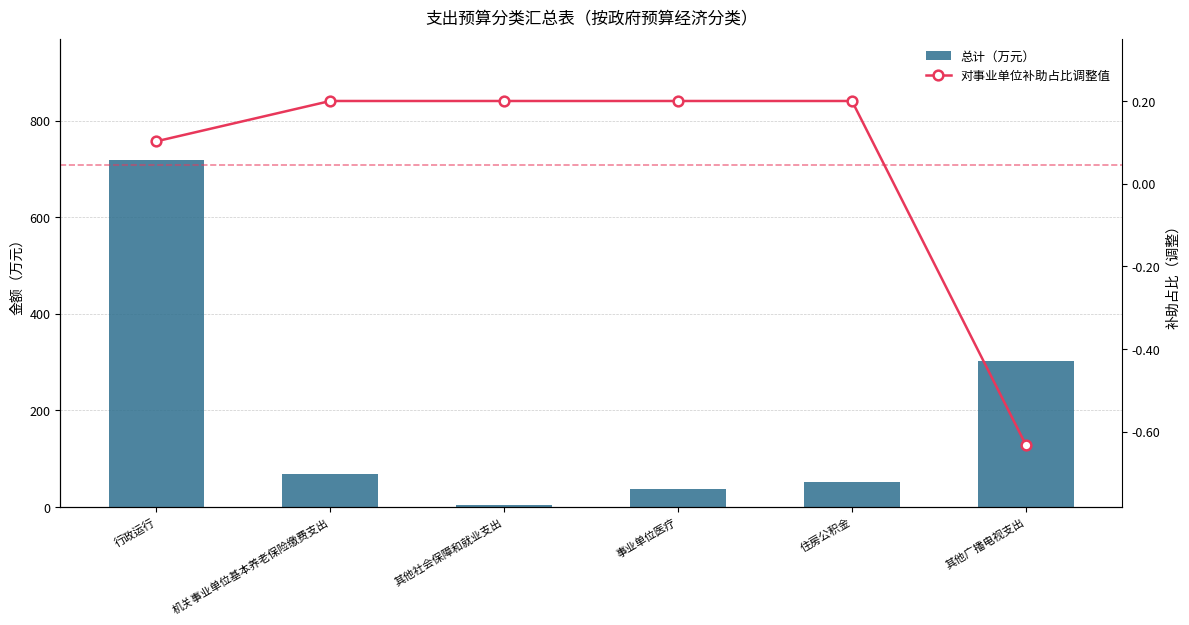

Which series has the largest total across all categories?

总计（万元）